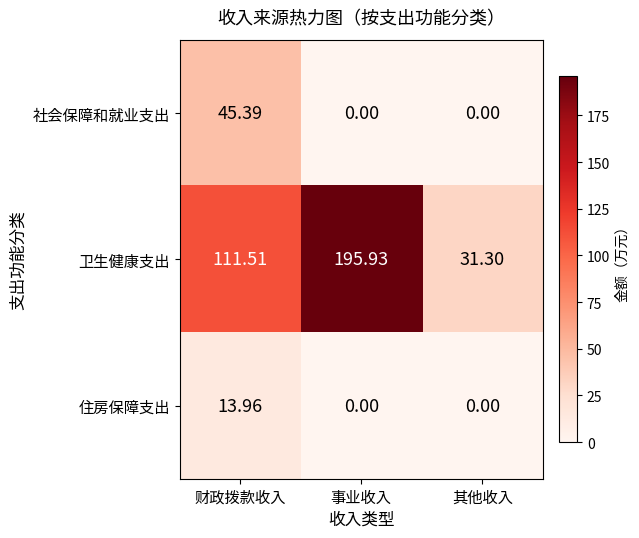

At which category is the sum across all series the highest?

事业收入